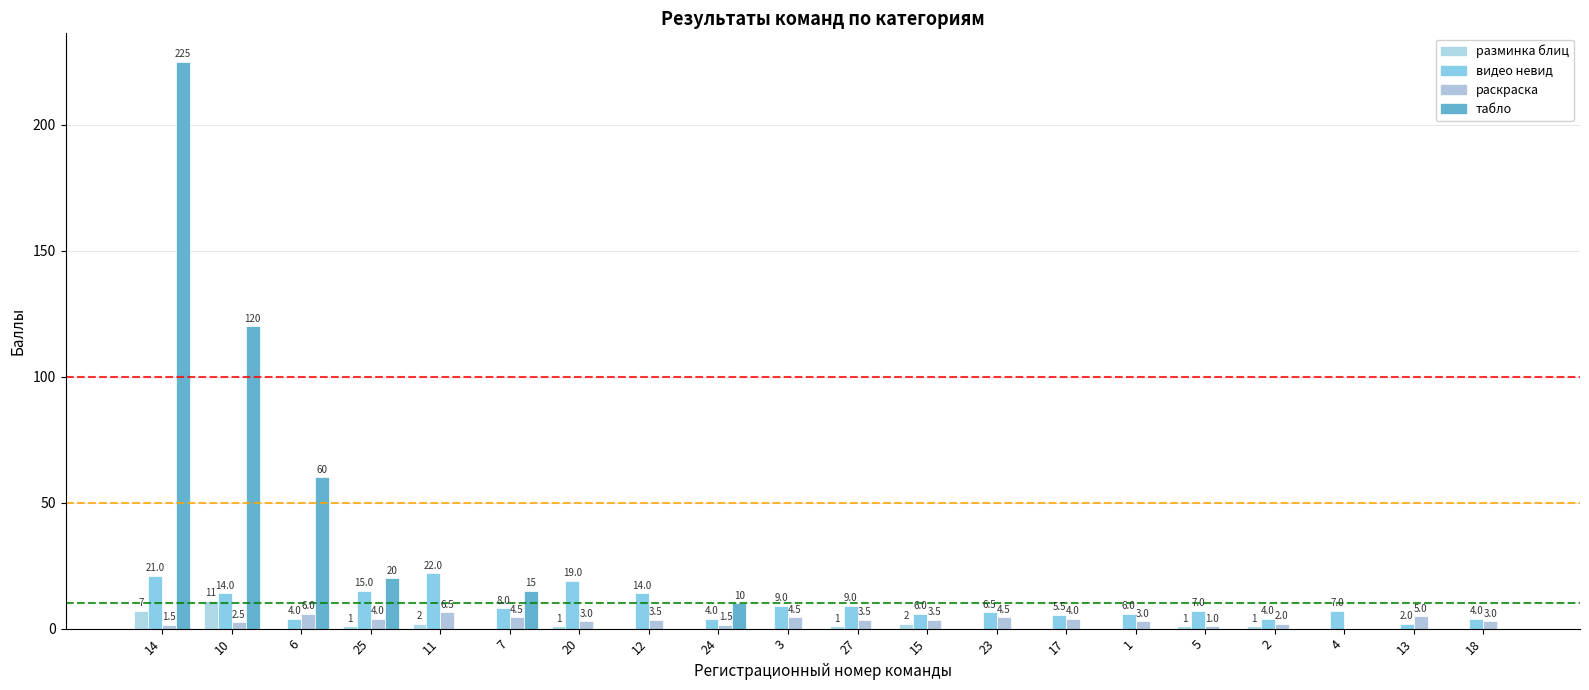

Between 27 and 18, which is larger?

27